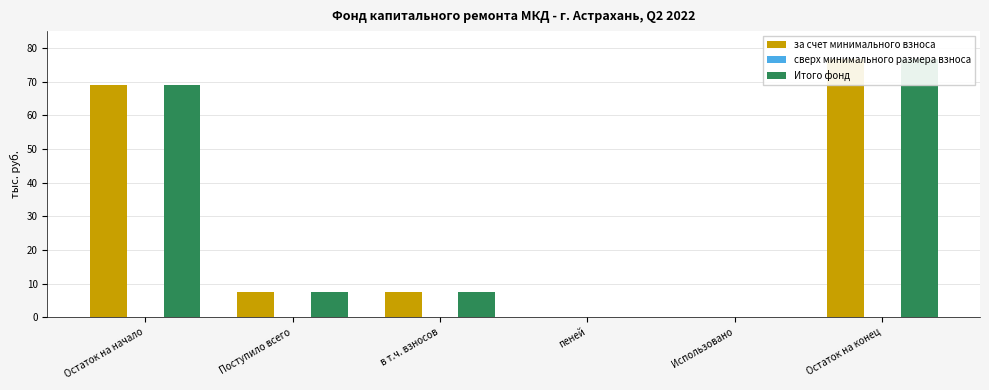

What is the approximate value of Итого фонд at Остаток на конец?

76.7